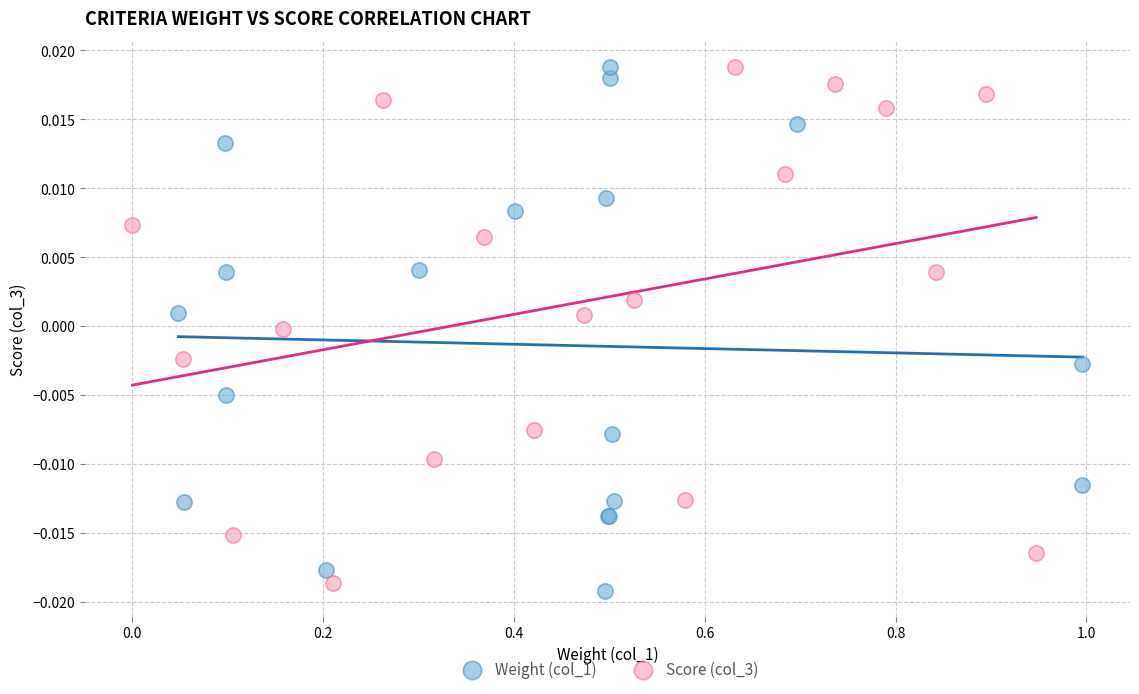

Which series reaches the minimum Y coordinate?

Weight (col_1)